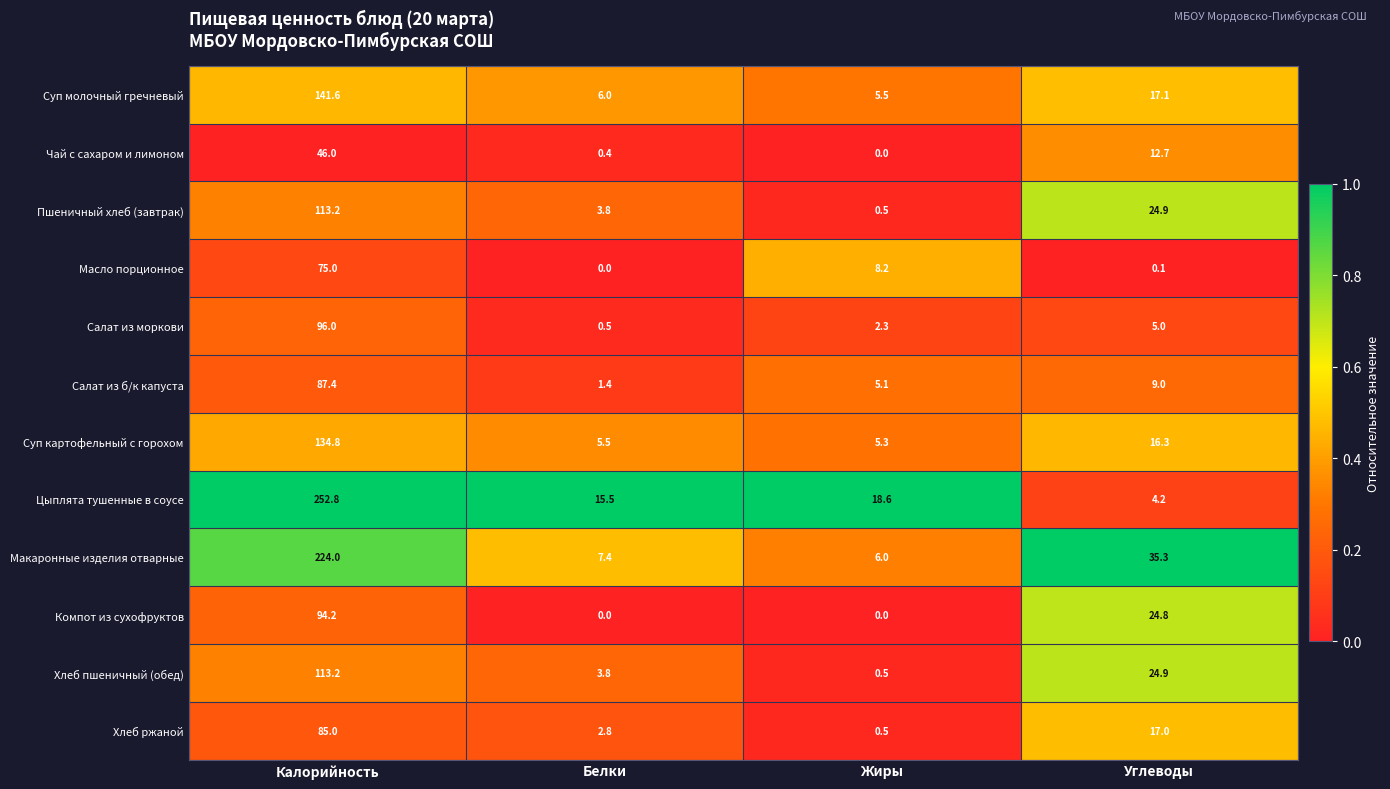

Which series has the widest spread of values?

Цыплята тушенные в соусе